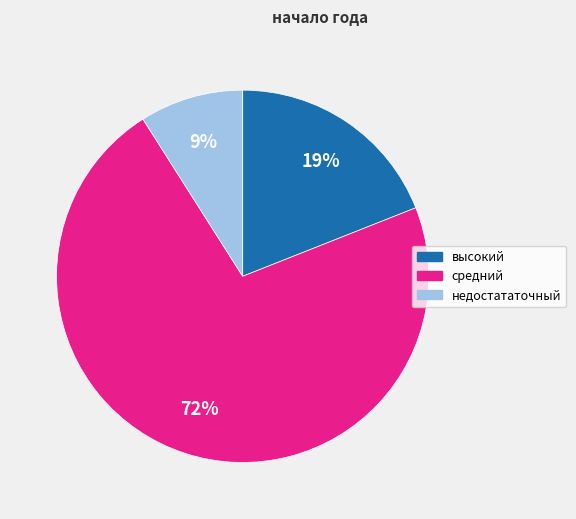

Combined, do высокий and средний account for over 50%?

Yes